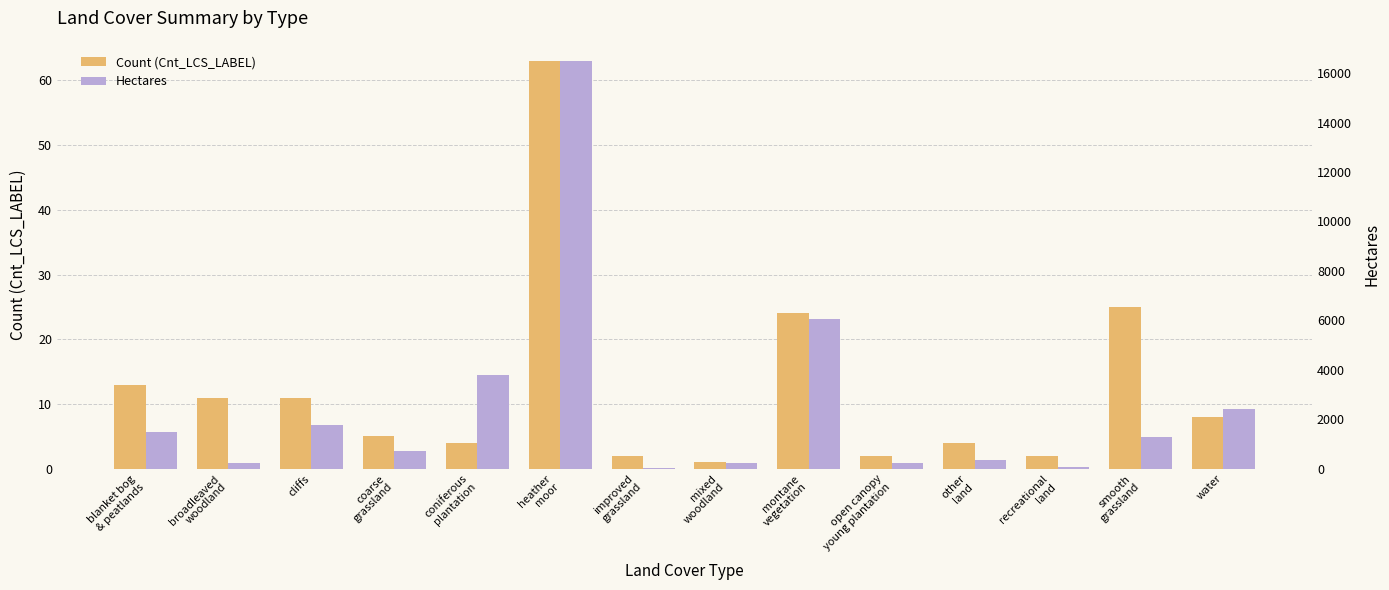

What position from the left is montane
vegetation?

9